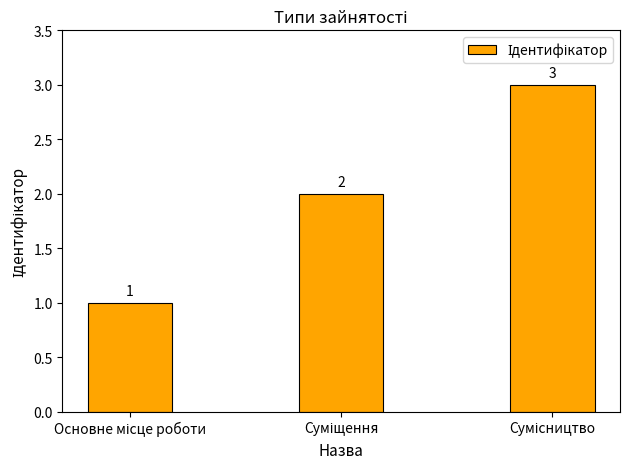

What is the smallest value displayed?

1